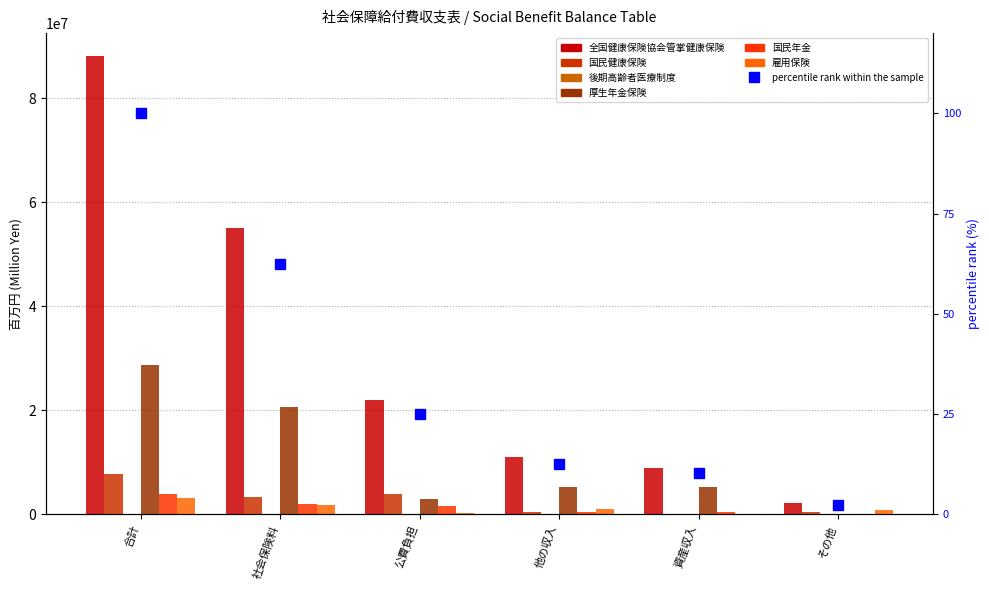

Which has a higher value, 合計 or 公費負担?

合計